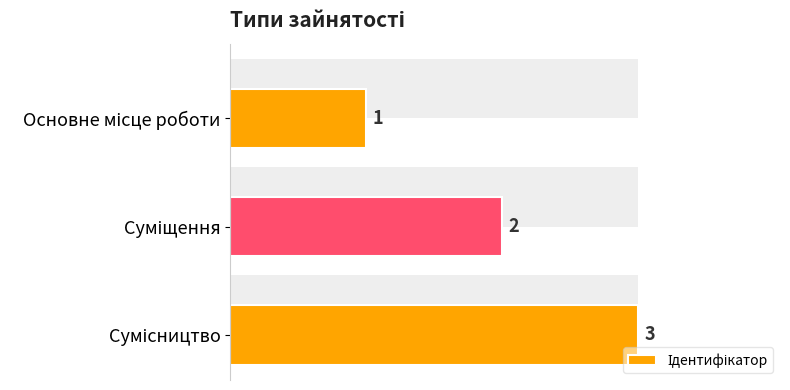

True or false: the data shows 2 at Сумісництво.

False